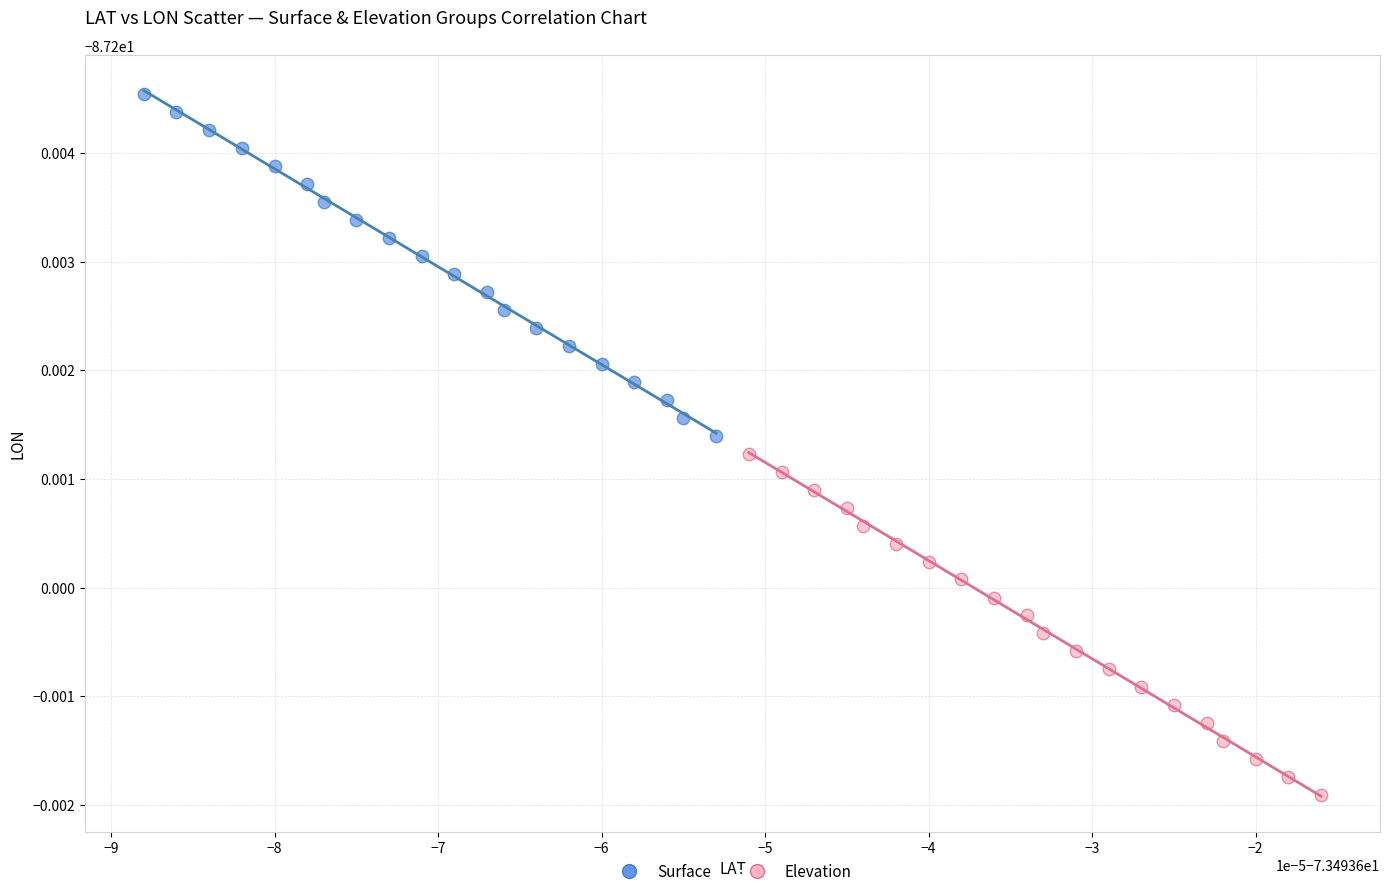

What are all the series names shown in the legend?

Surface, Elevation